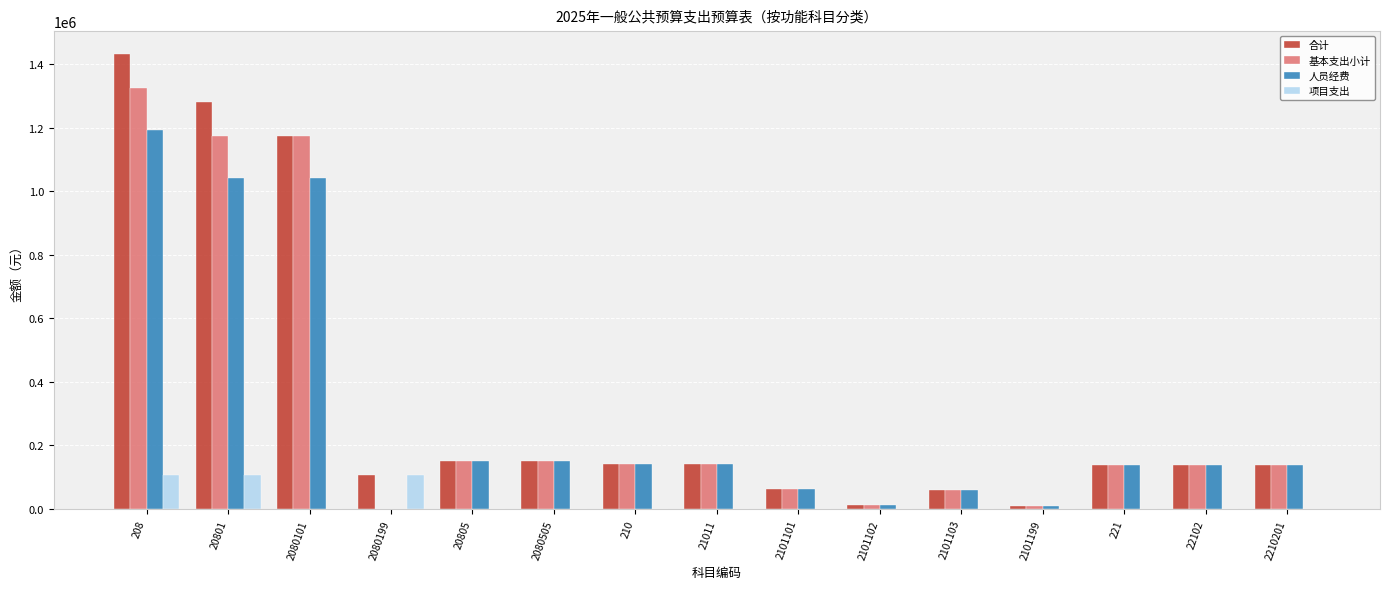

At which category is the sum across all series the highest?

208